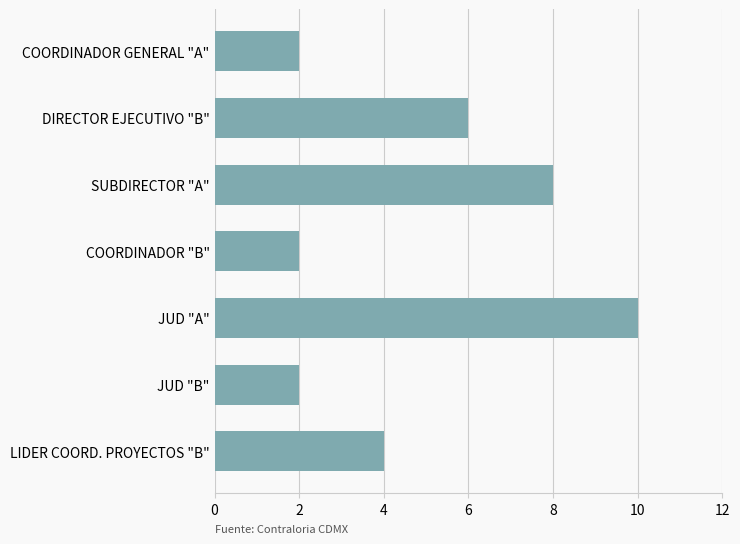

The chart shows a value of 9 at DIRECTOR EJECUTIVO "B". True or false?

False